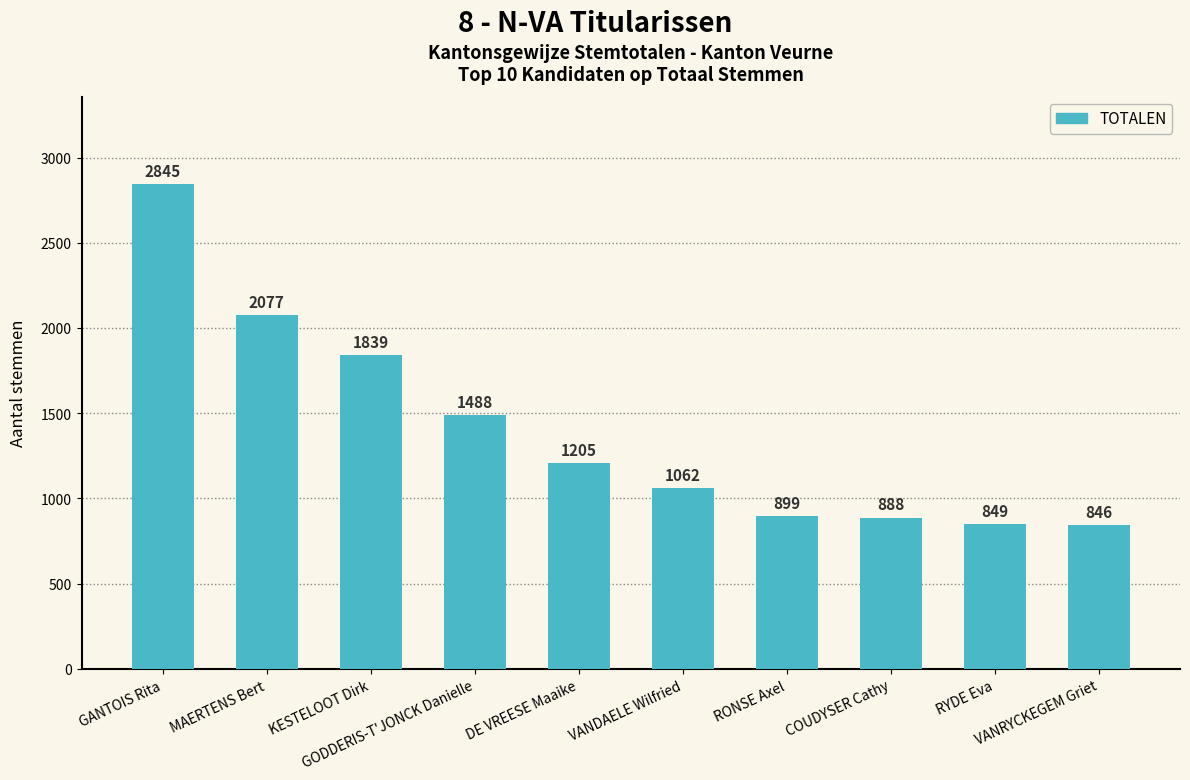

What is the sum of the values at VANDAELE Wilfried and GODDERIS-T'JONCK Danielle?

2550